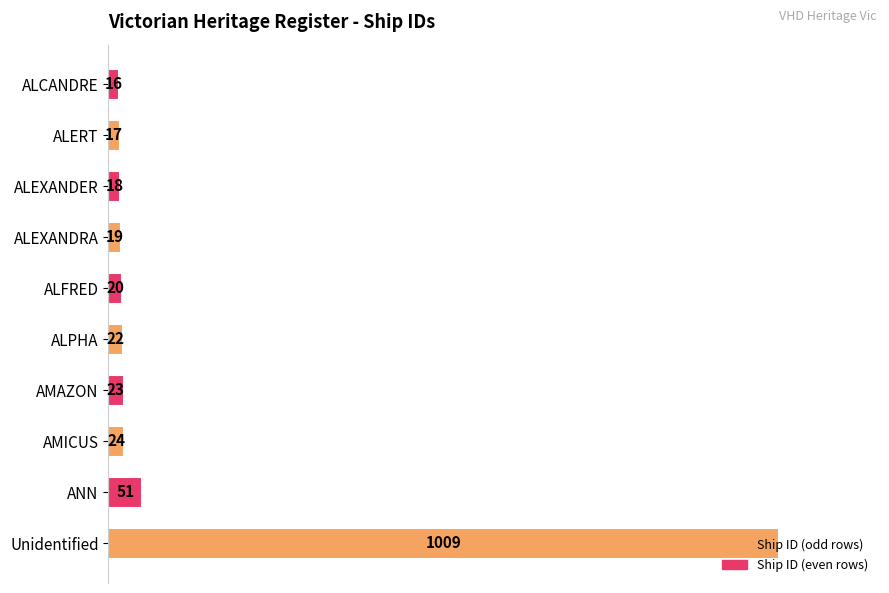

What is the difference between the second highest and minimum values?

35